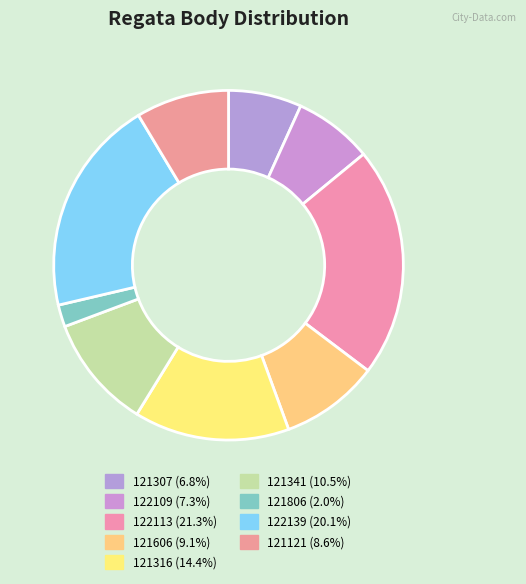

What percentage is NOT represented by 121316?

85.6%